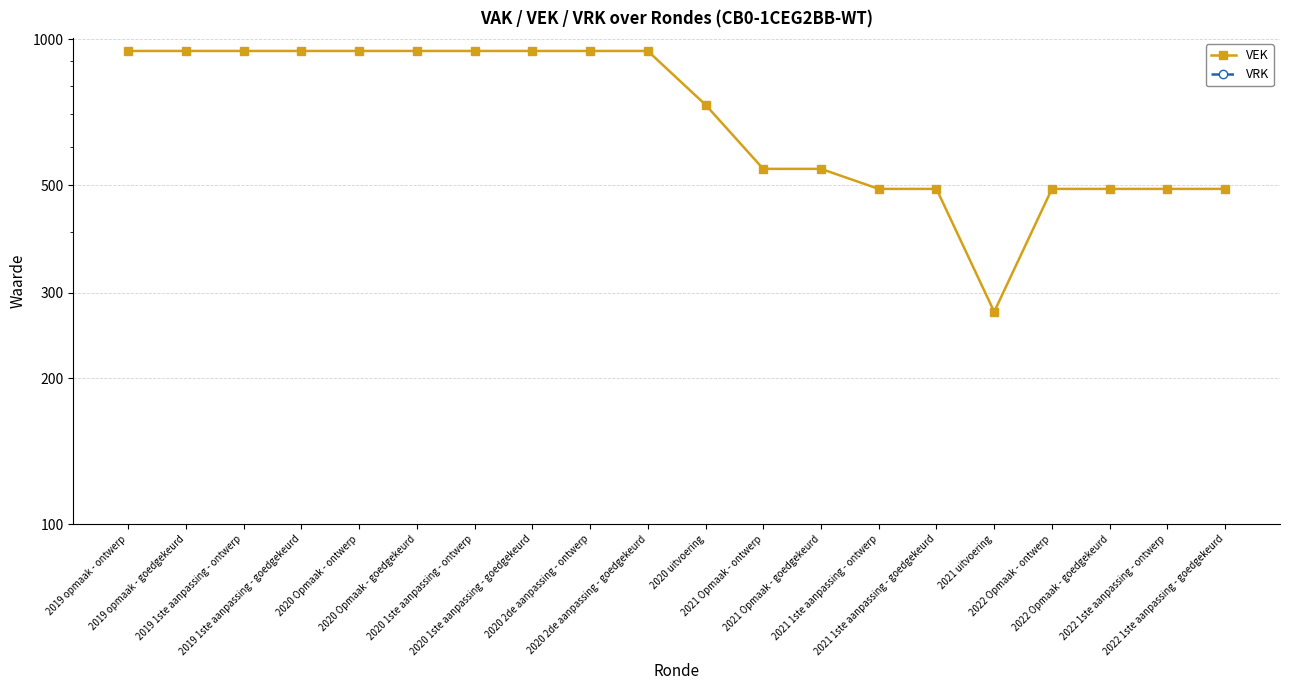

Reading left to right, list all the values displayed in this chart.

VEK: 945	945	945	945	945	945	945	945	945	945	732	540	540	491	491	274	491	491	491	491
VRK: 0	0	0	0	0	0	0	0	0	0	0	0	0	0	0	0	0	0	0	0